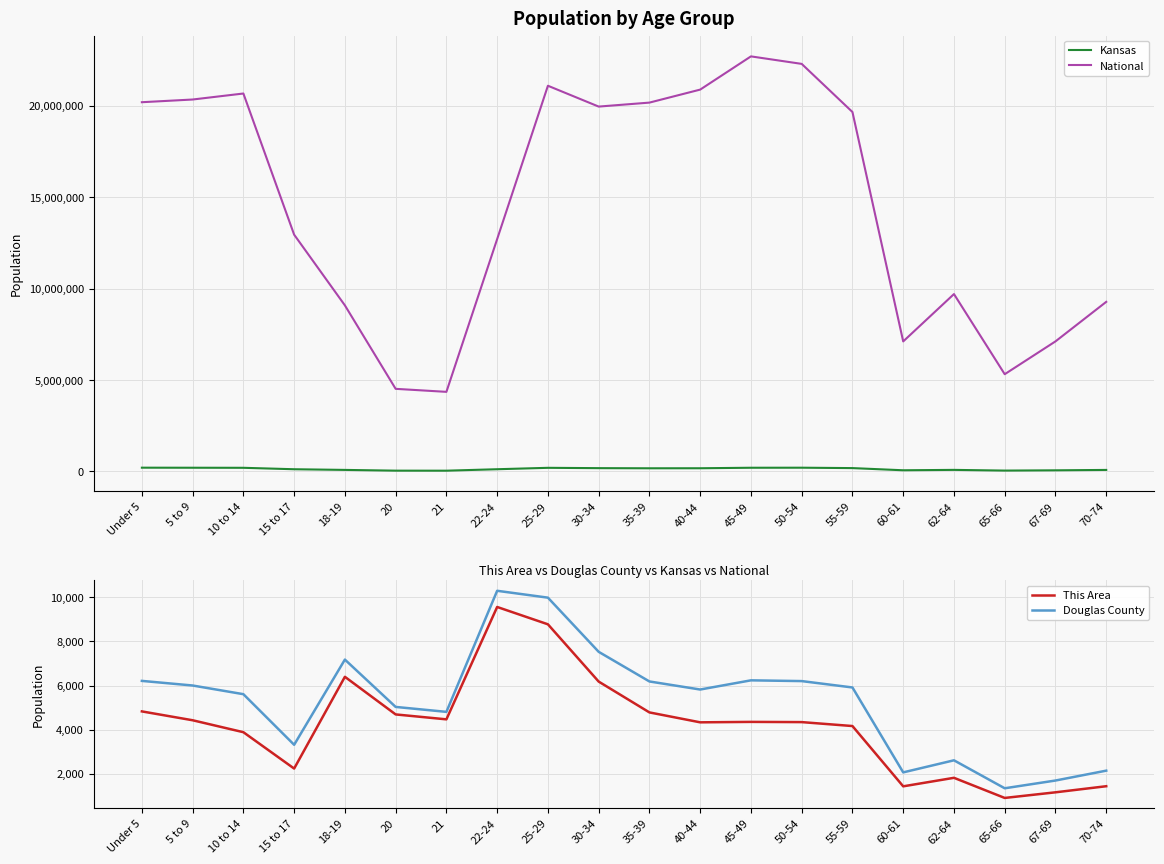

How many lines are shown in the chart?

4